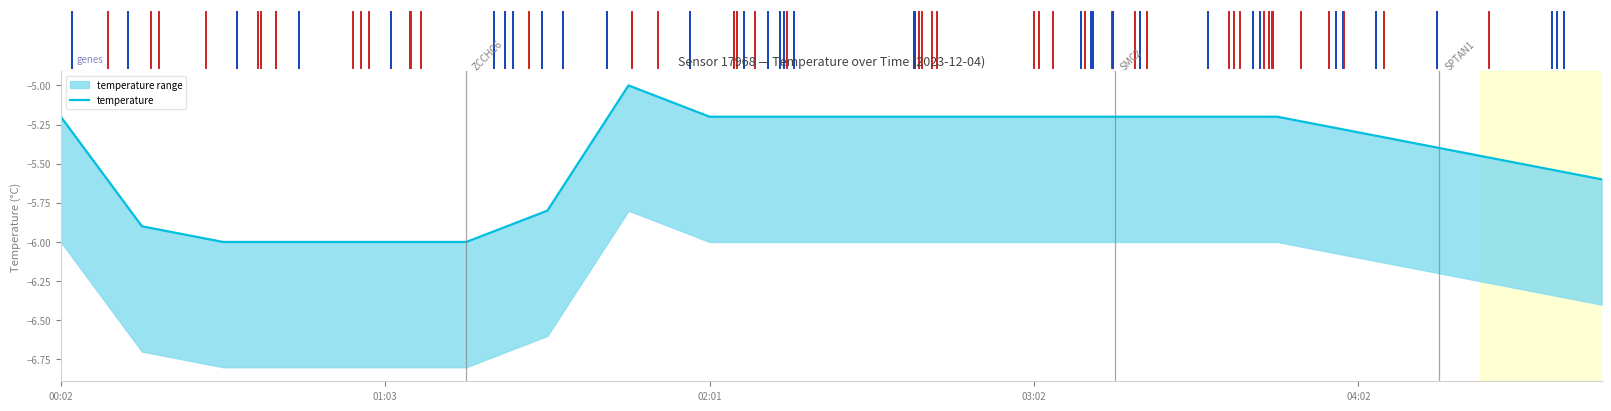

How many lines are shown in the chart?

1